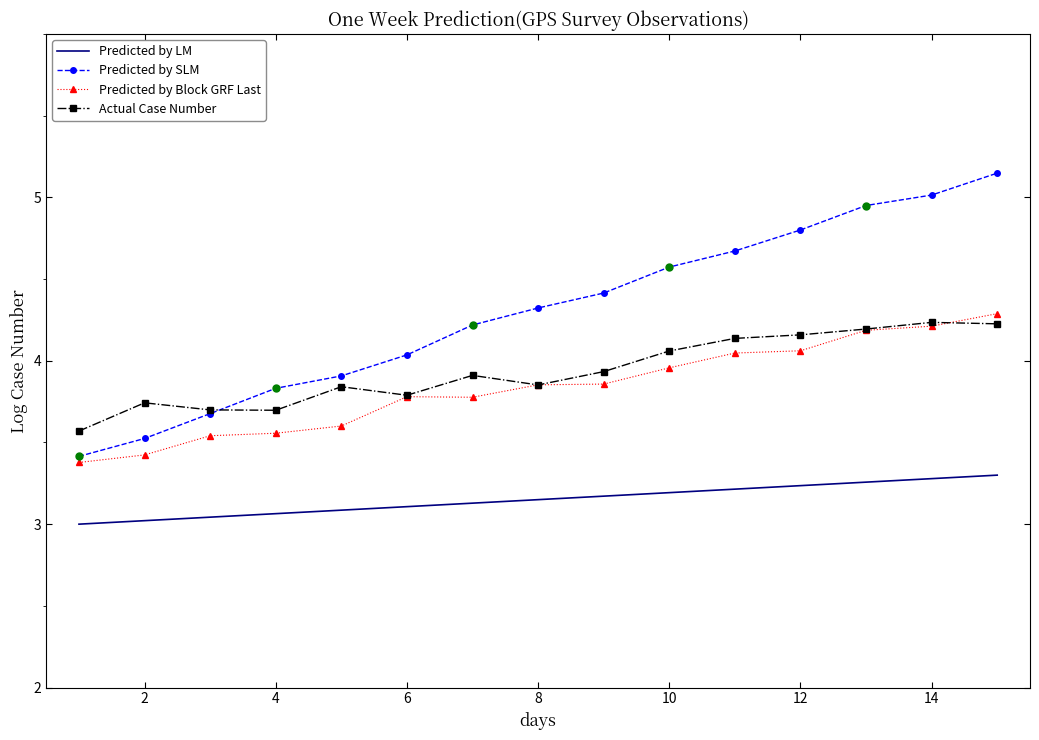

The Predicted by Block GRF Last series shows 5.6 at 14. True or false?

False